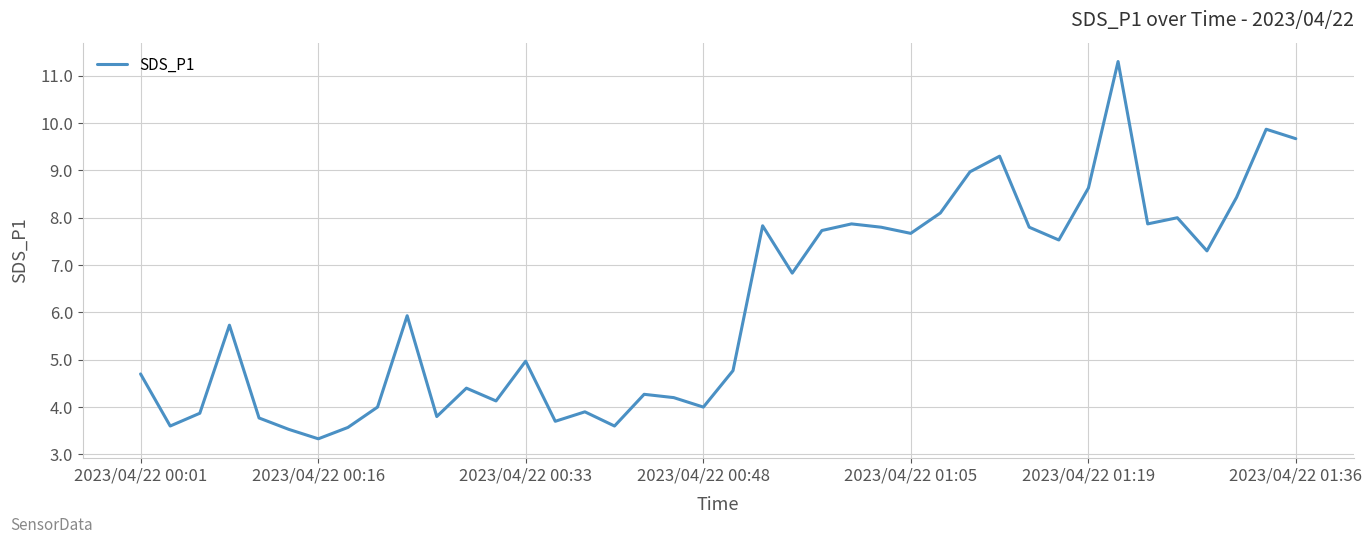

What is the minimum value shown in the chart?

3.3